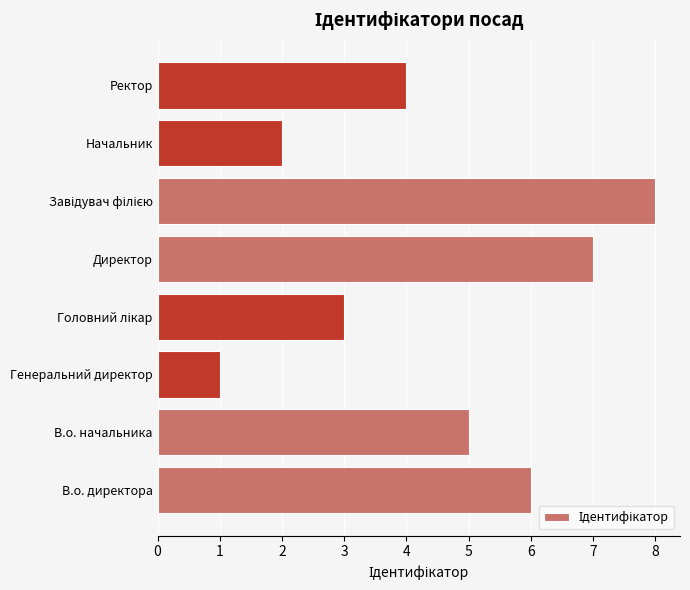

Approximately how many times larger is the value at В.о. начальника compared to Начальник?

2.5